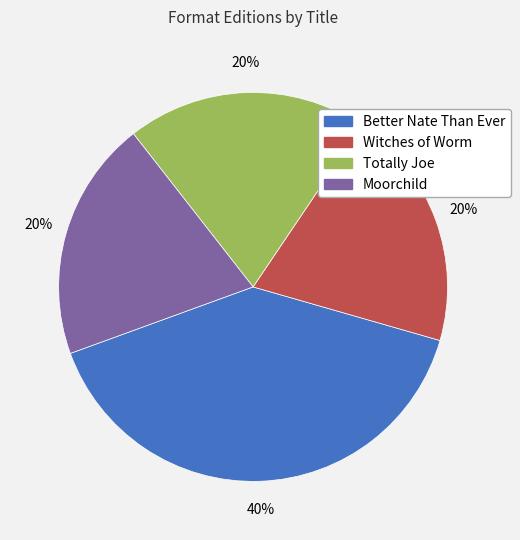

True or false: Moorchild accounts for 26% of the total.

False